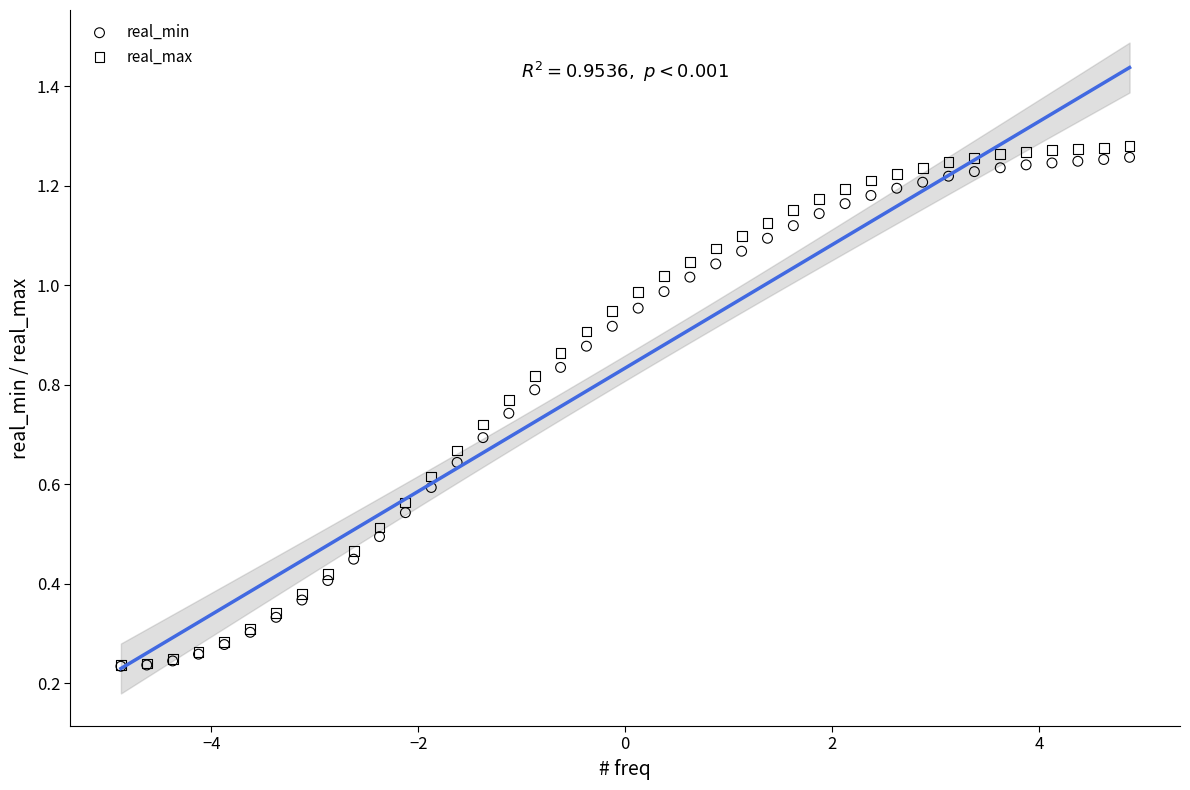

What are all the series names shown in the legend?

real_min, real_max